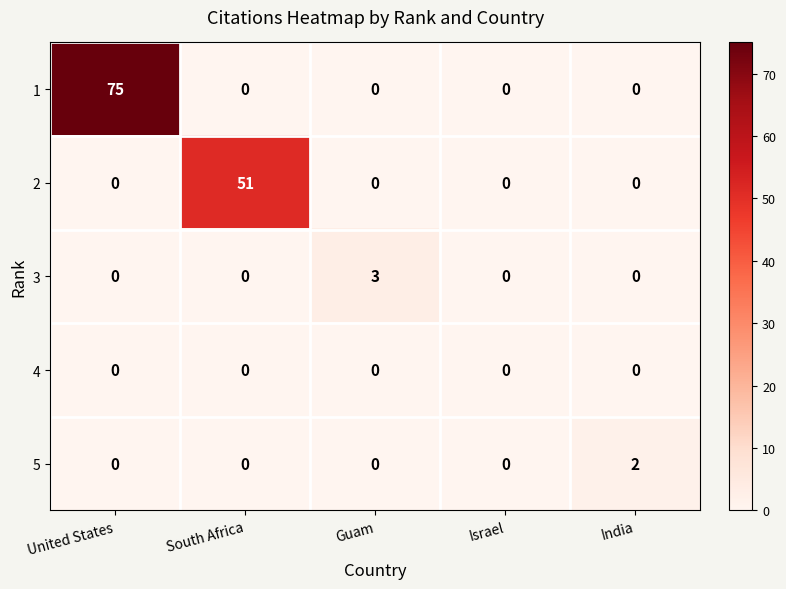

What is the average value of the 2 series?

10